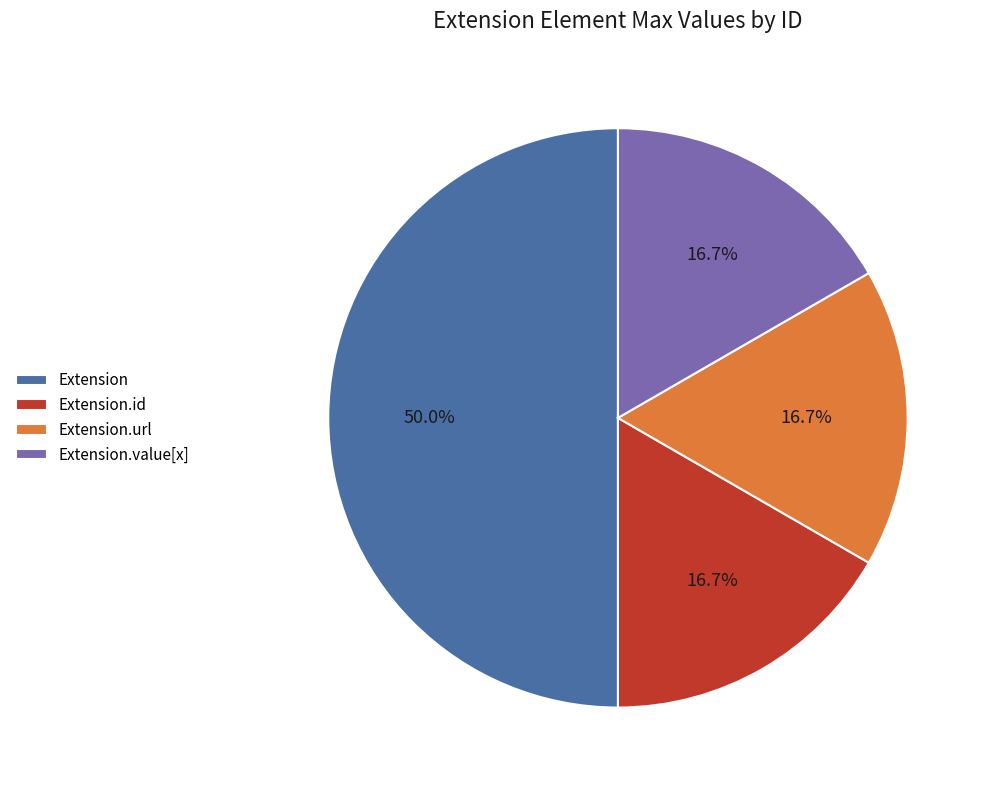

How many segments does this pie chart have?

4